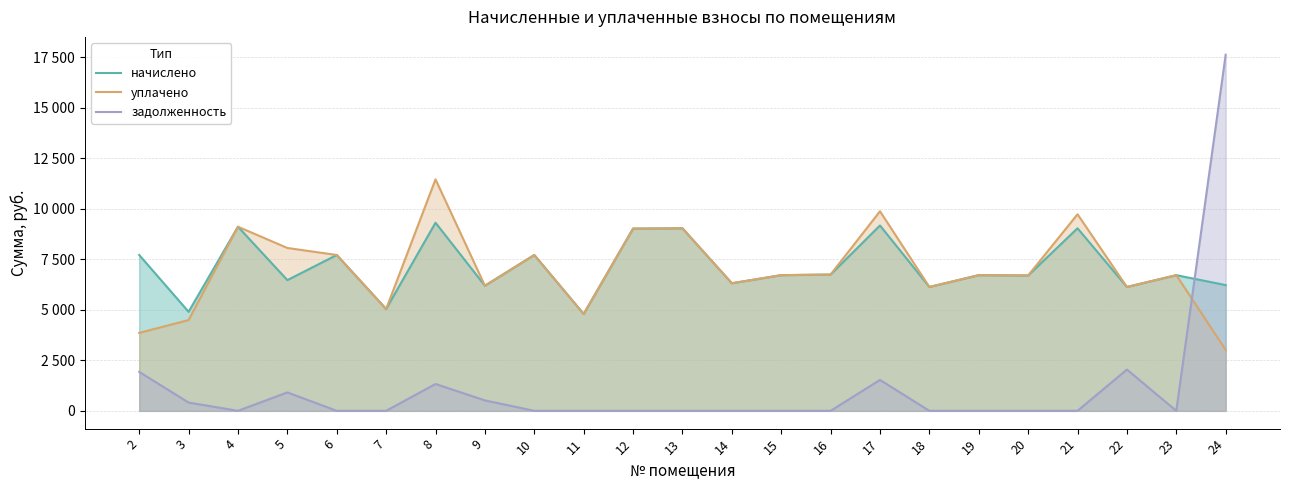

Is the value of задолженность at 16 greater than the value of уплачено at 17?

No